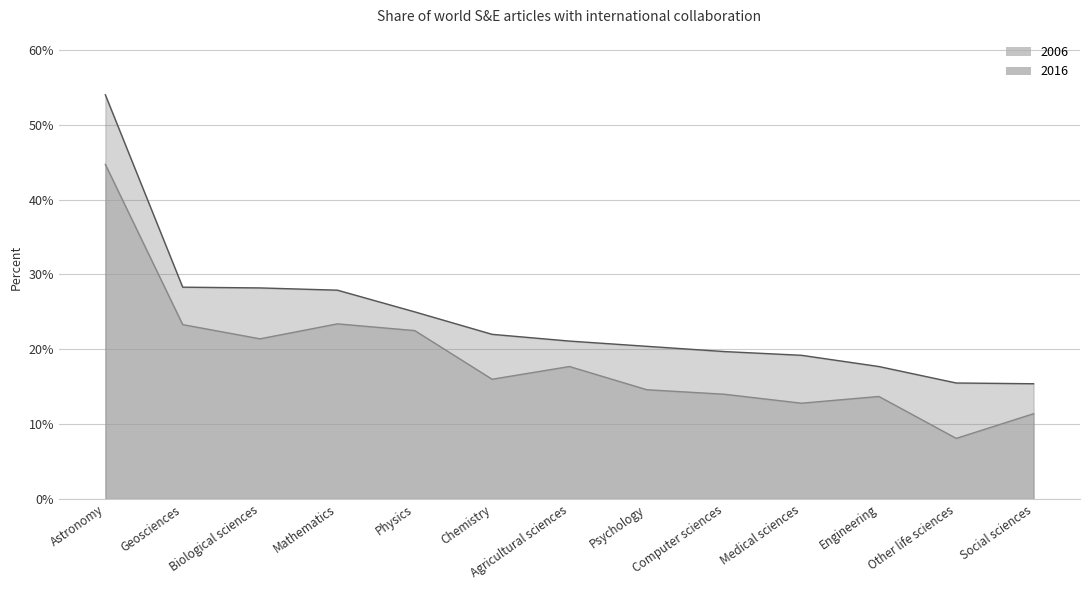

Which series has the largest total across all categories?

2016